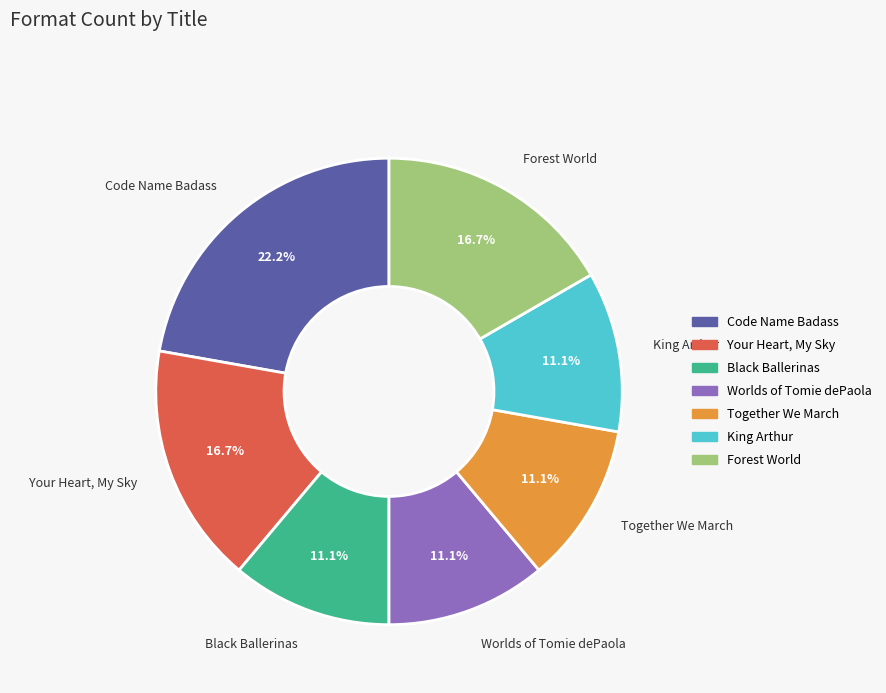

Approximately how many times larger is the value at Black Ballerinas compared to Your Heart, My Sky?

0.7